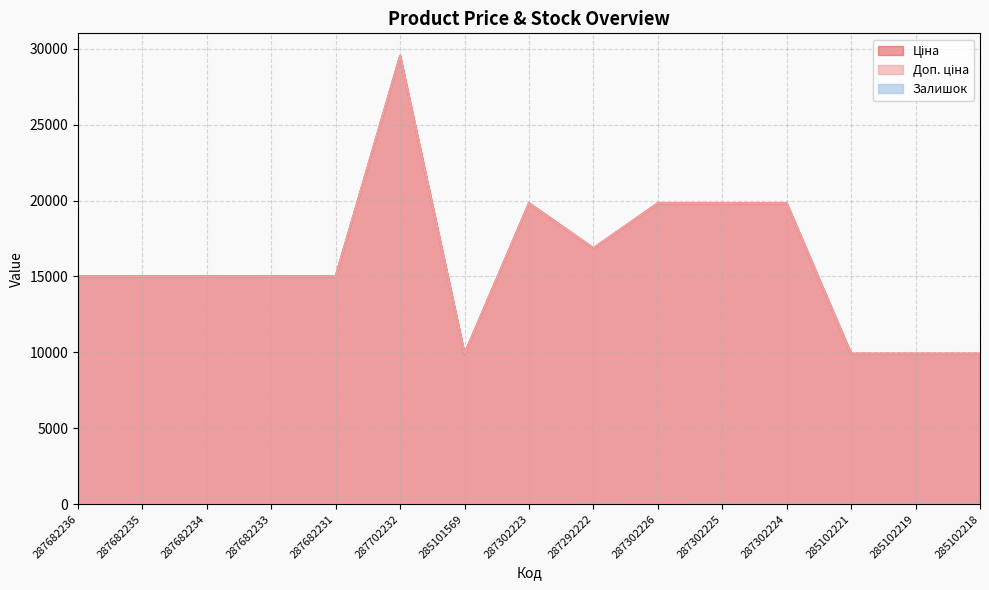

List the labels in order of Залишок value, largest first.

285102221, 285102219, 287302225, 287292222, 287302224, 285102218, 287302223, 287302226, 287682236, 287682235, 287682234, 287682233, 287682231, 287702232, 285101569